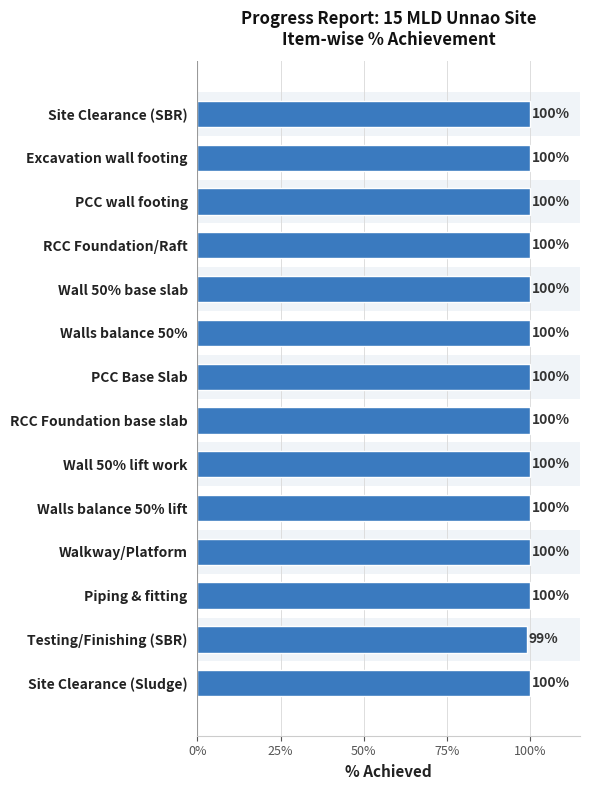

How many values are between 100 and 101?

13